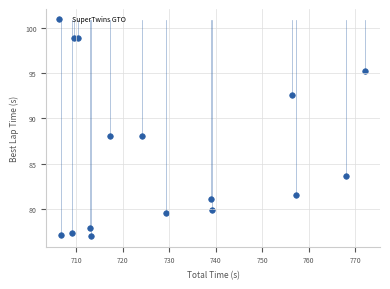

What is the range of X values (max minus min)?

65.3